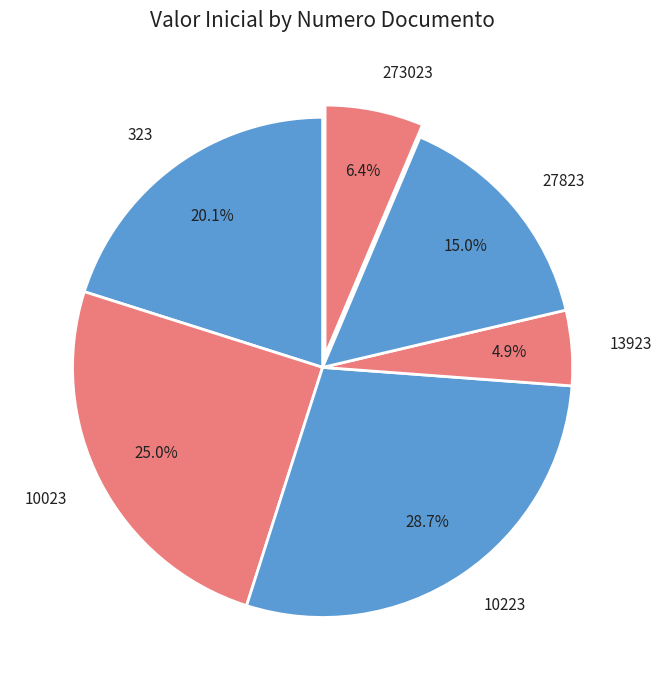

Count the number of slices in the pie.

6